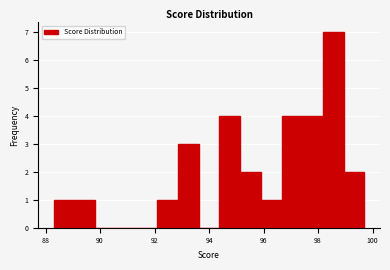

Around what value on the x-axis is the tallest bar? Give the approximate position of its centre, as read against the axis.

98.6